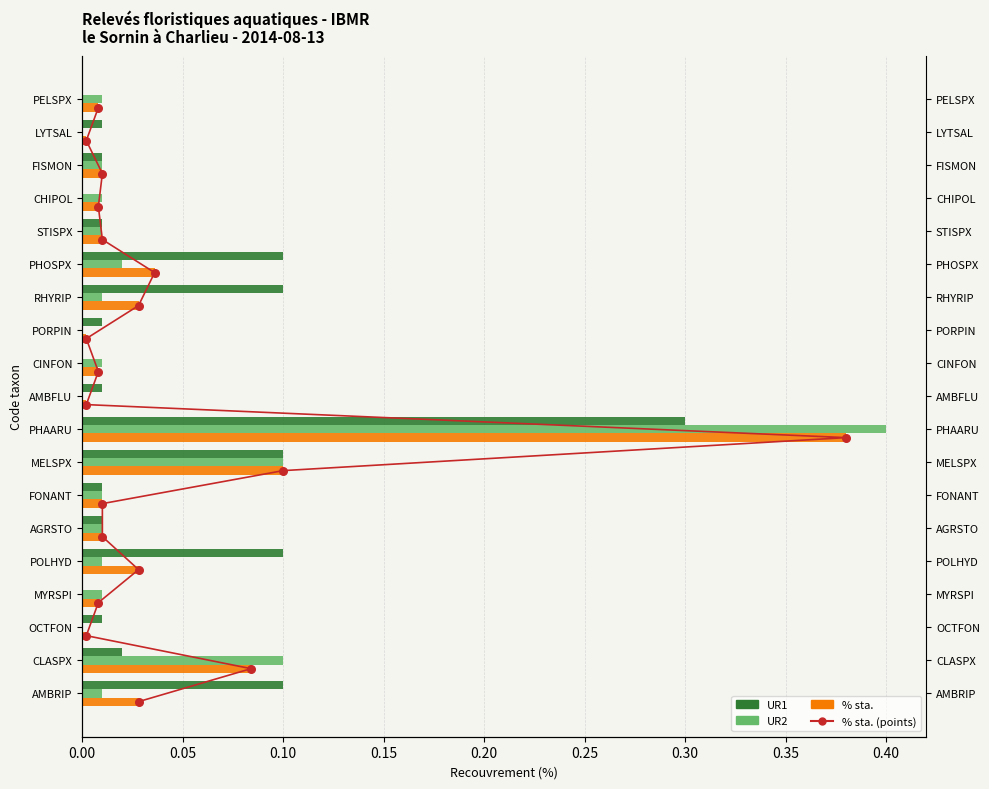

Which series reaches the maximum Y coordinate?

% sta. (points)